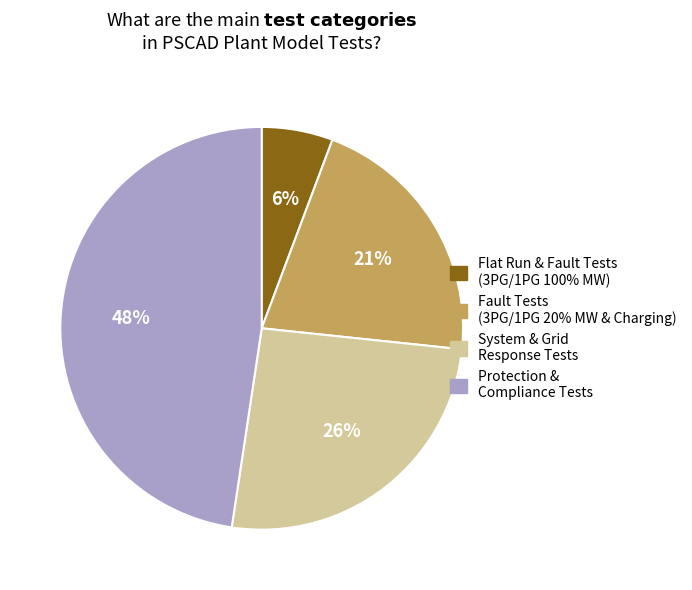

Between Fault Tests (3PG/1PG 20% MW & Charging) and Flat Run & Fault Tests (3PG/1PG 100% MW), which is larger?

Fault Tests (3PG/1PG 20% MW & Charging)